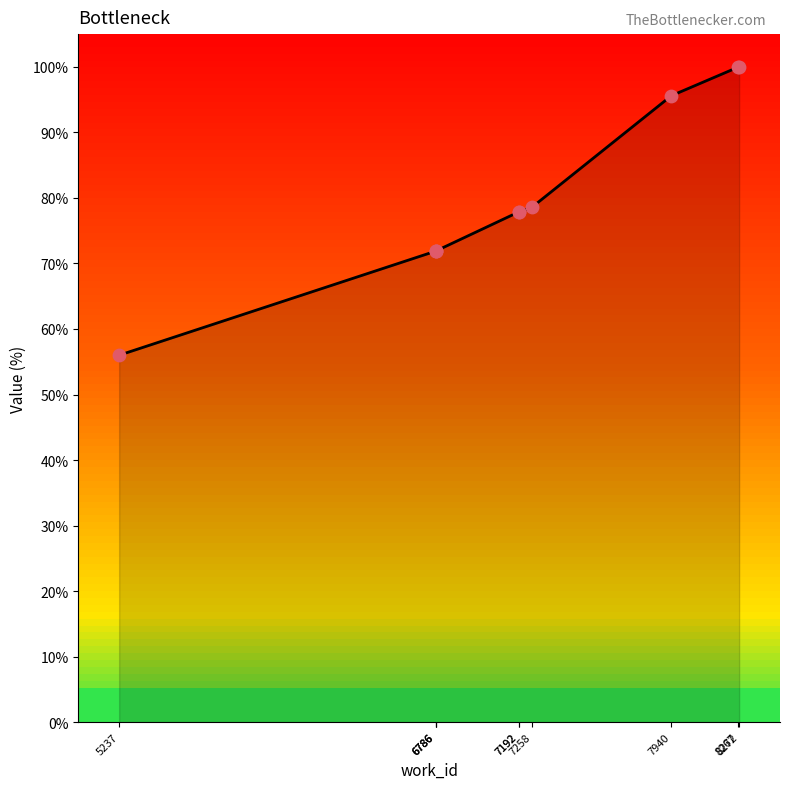

Which has a higher value, 7940 or 8272?

8272